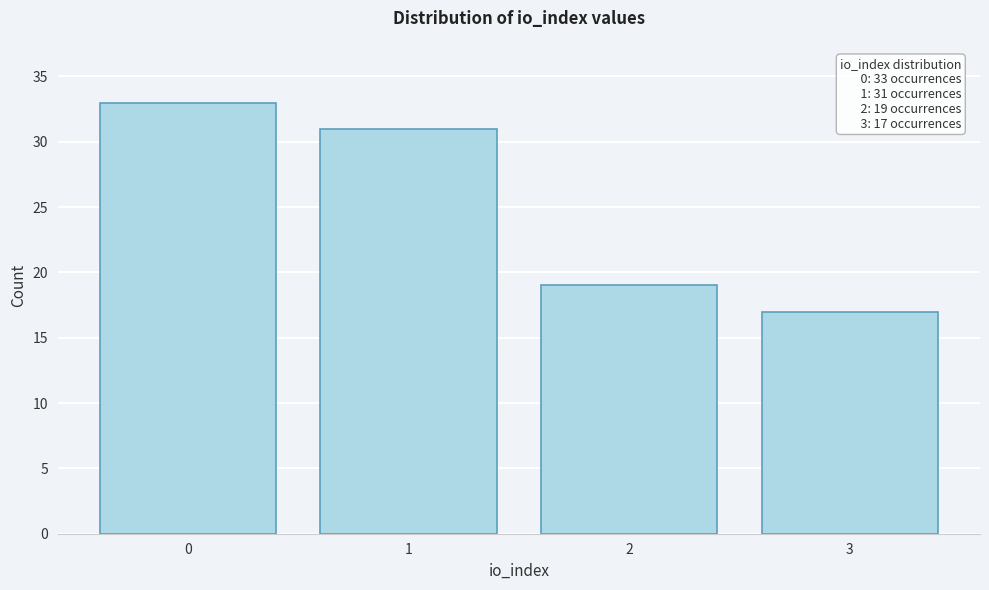

Reading left to right, transcribe all the data shown in this chart.

33	31	19	17